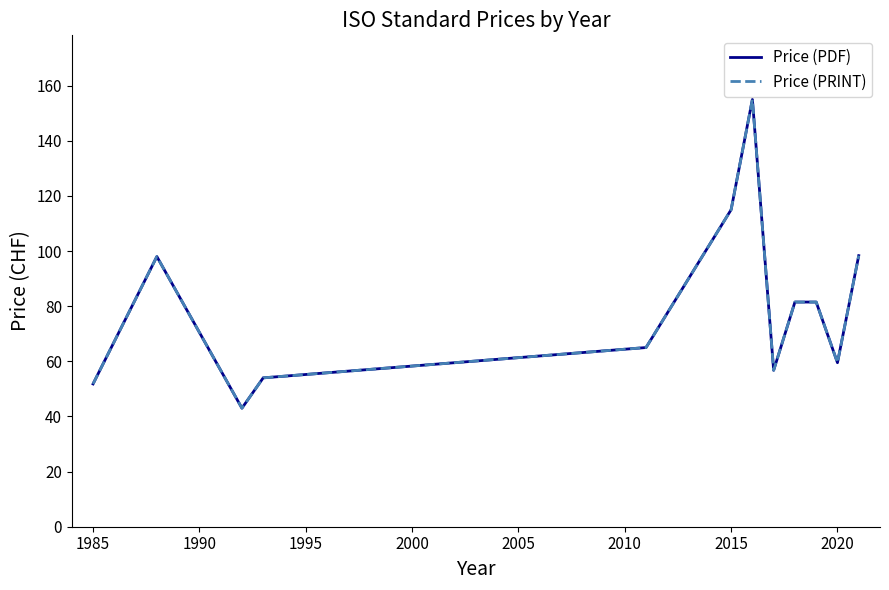

True or false: Price (PDF) and Price (PRINT) intersect in this chart.

False